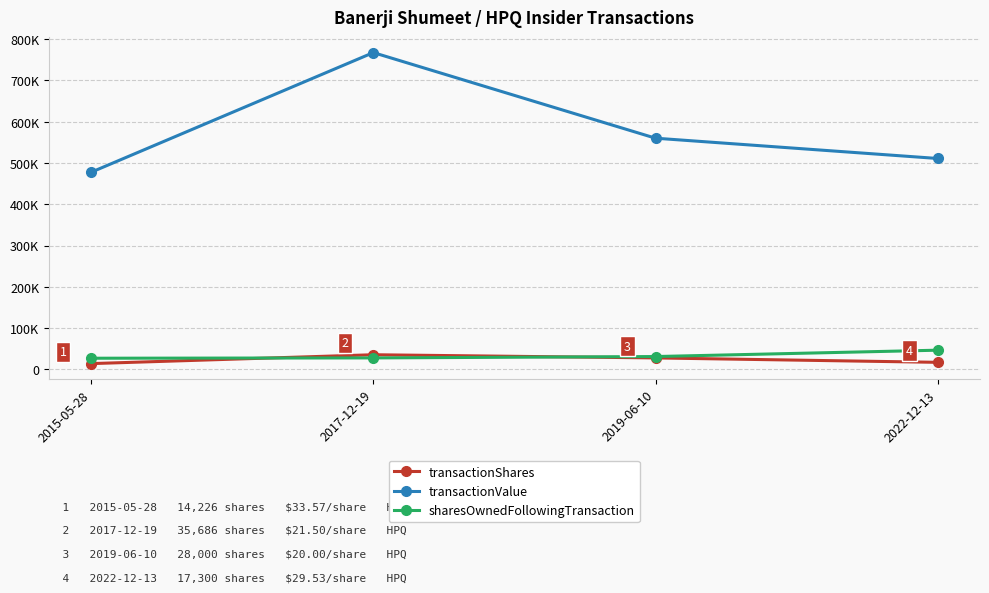

True or false: sharesOwnedFollowingTransaction and transactionValue cross at least once.

False